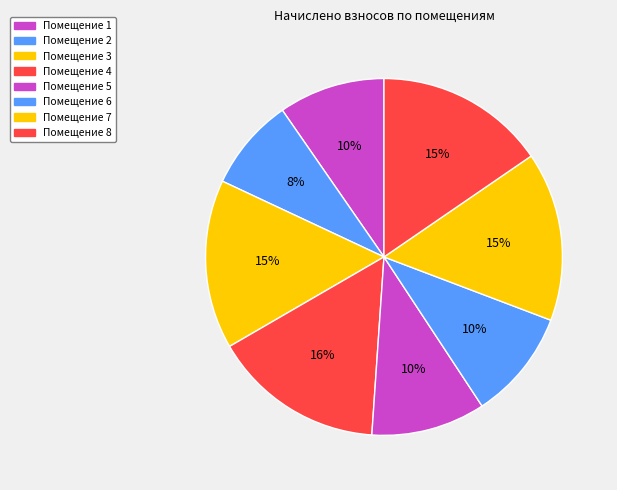

Rank the categories by value from highest to lowest.

4, 8, 3, 7, 5, 6, 1, 2